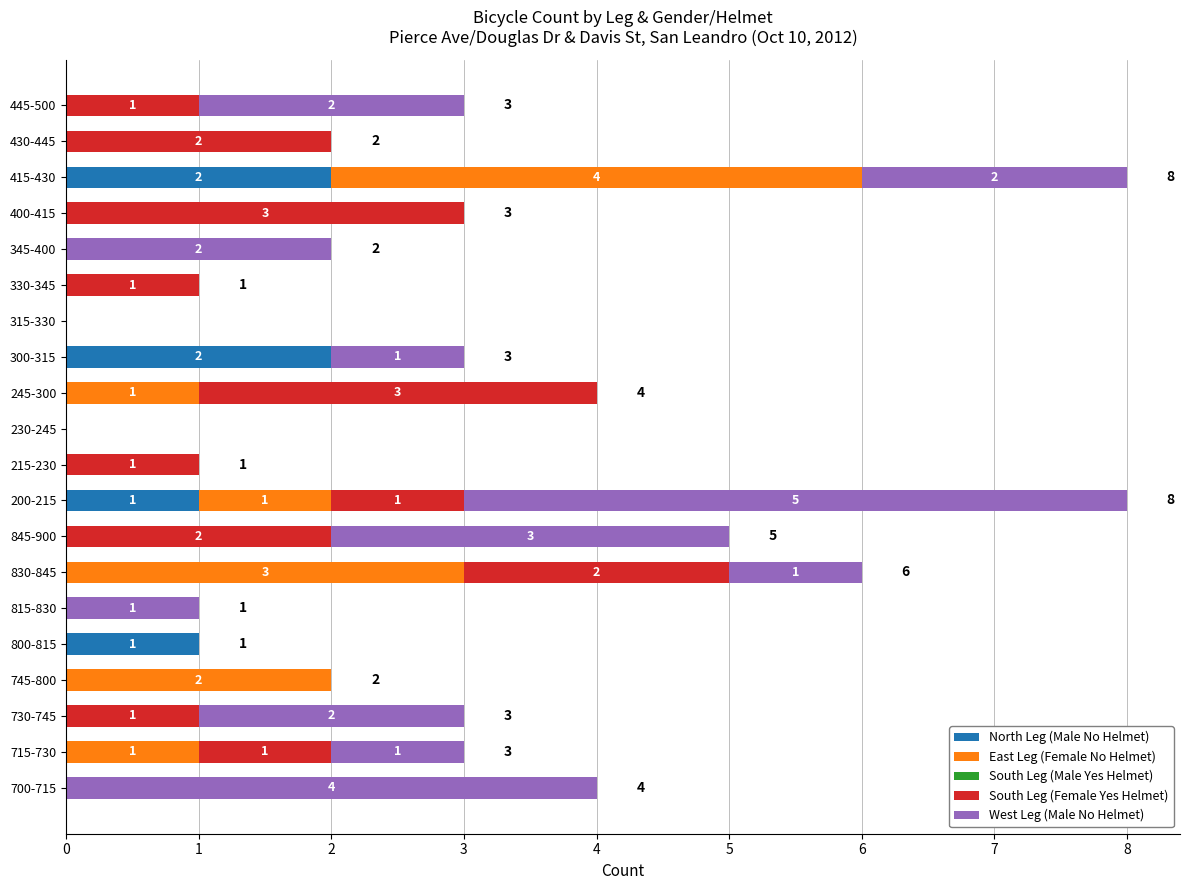

The value of North Leg (Male No Helmet) at 330-345 is -1. True or false?

False